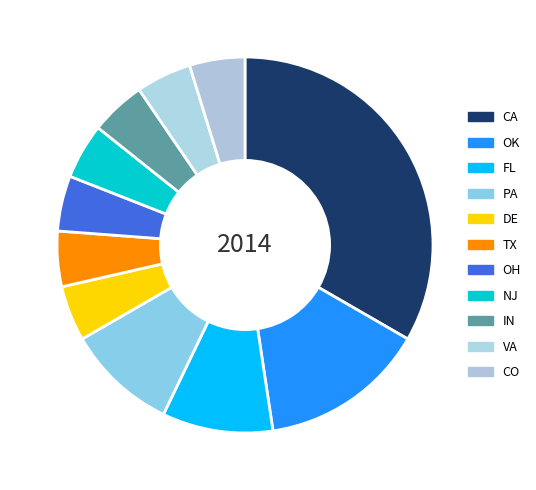

Is there a majority slice in this chart?

No